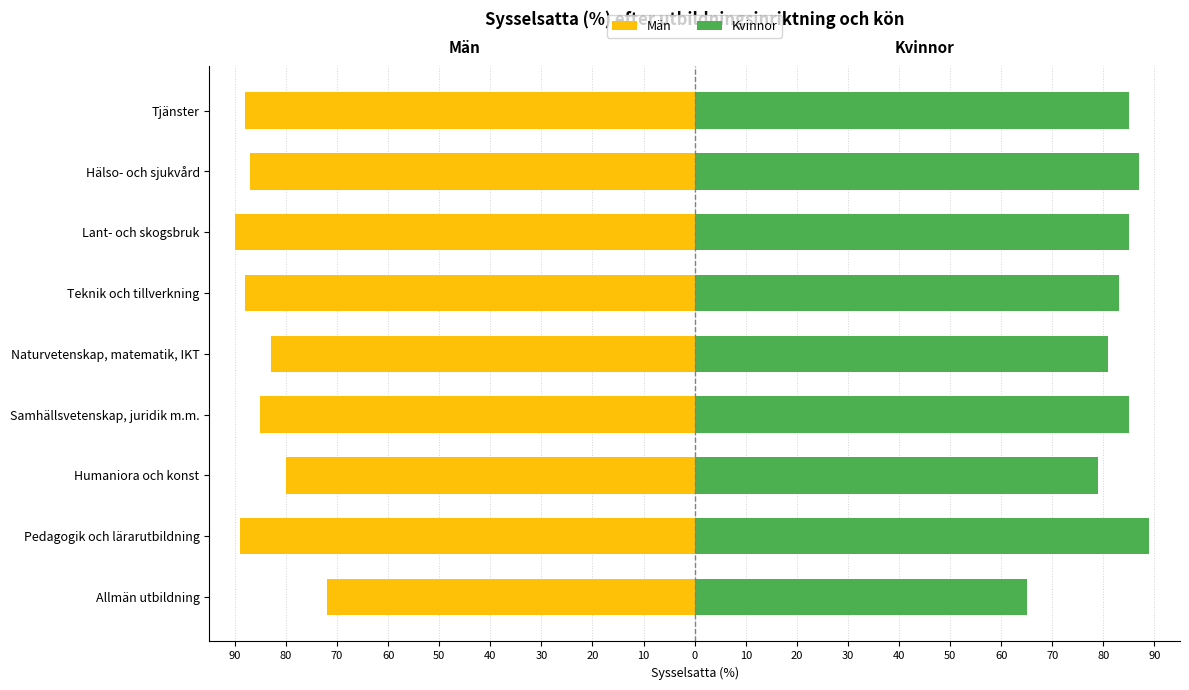

Read the Kvinnor value at Teknik och tillverkning.

83